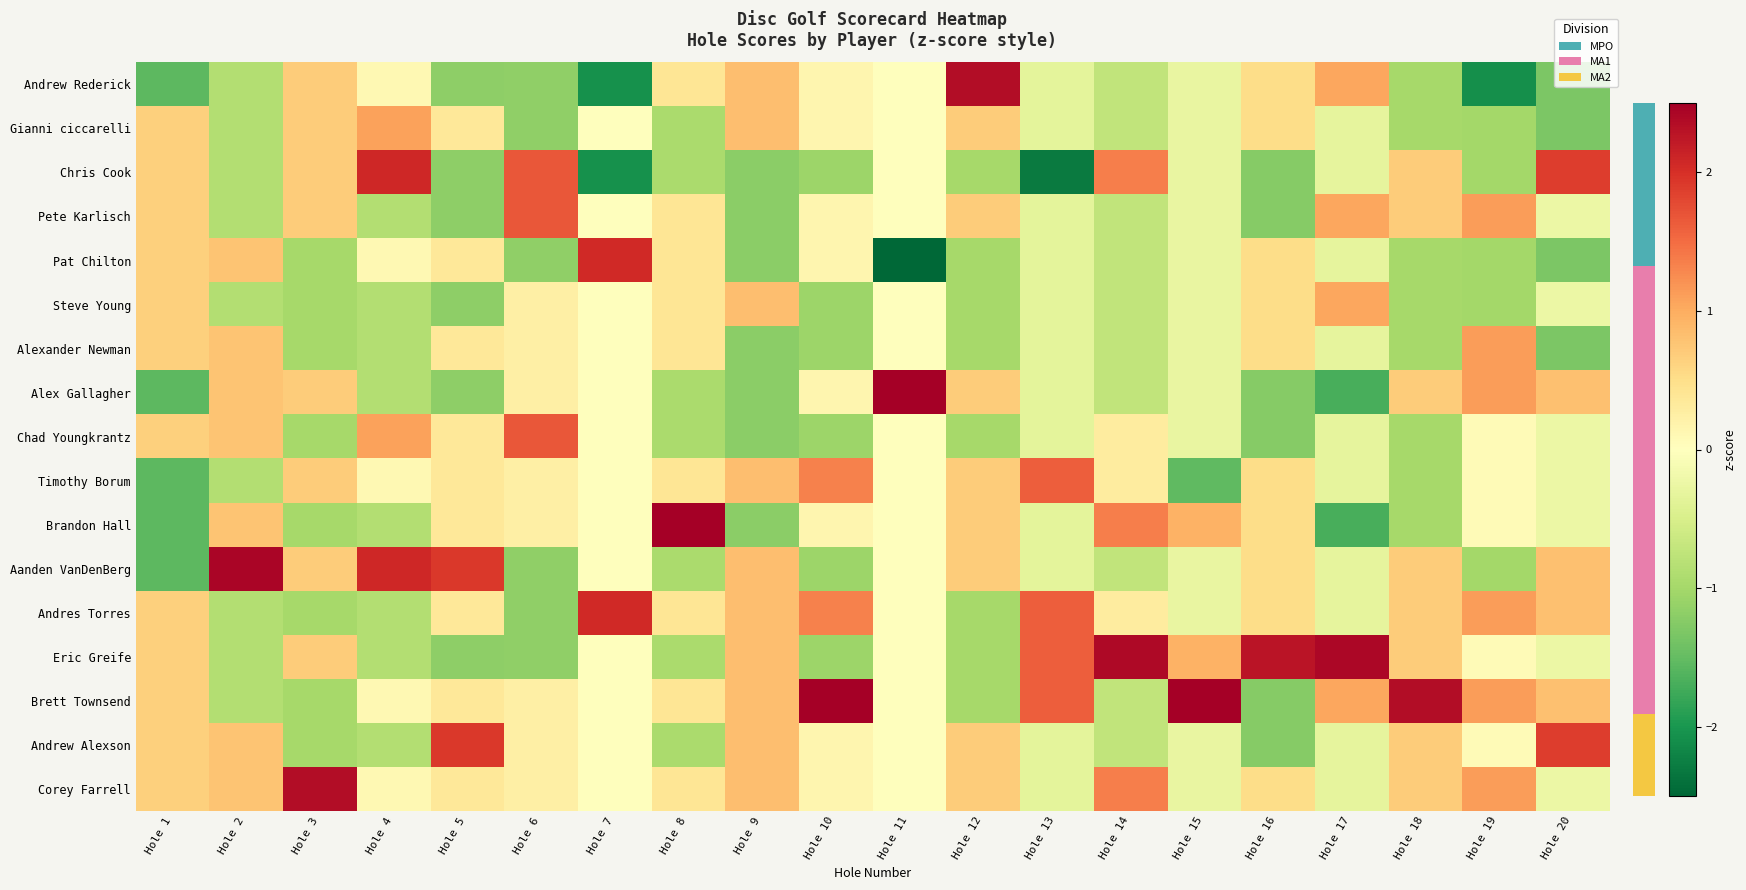

What is the maximum value for Chad Youngkrantz?

1.7